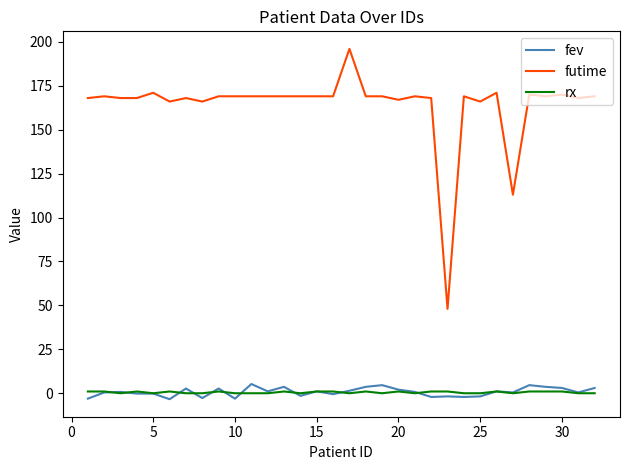

How many lines are shown in the chart?

3